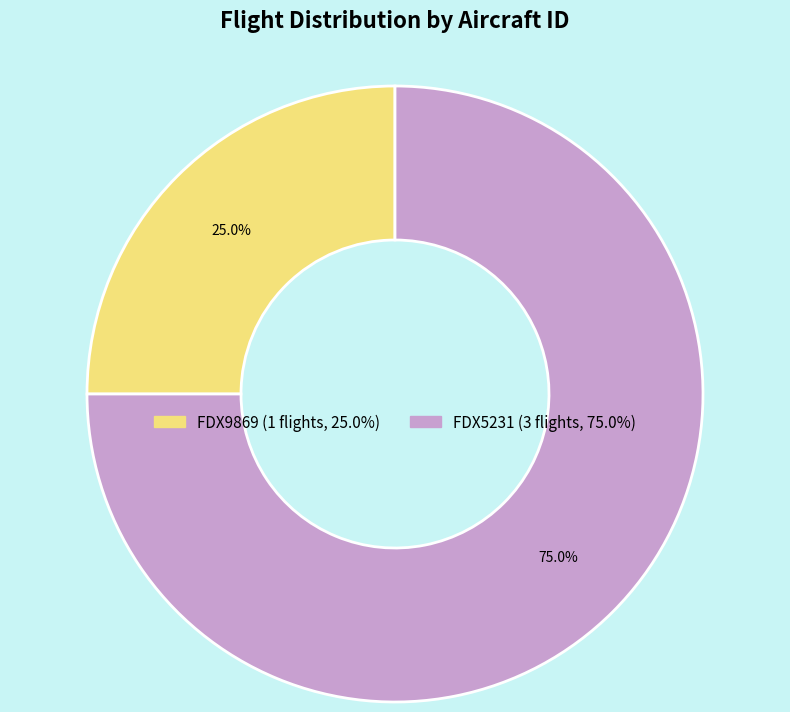

What is the smallest slice in the pie chart?

FDX9869